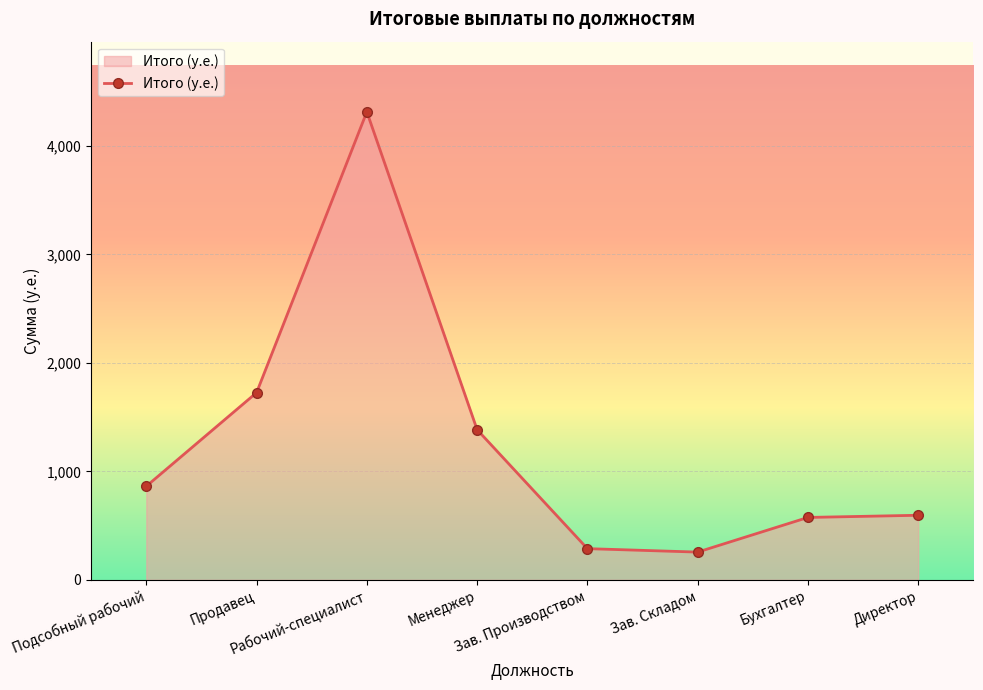

Is it true that the value at Подсобный рабочий is 575.1?

False